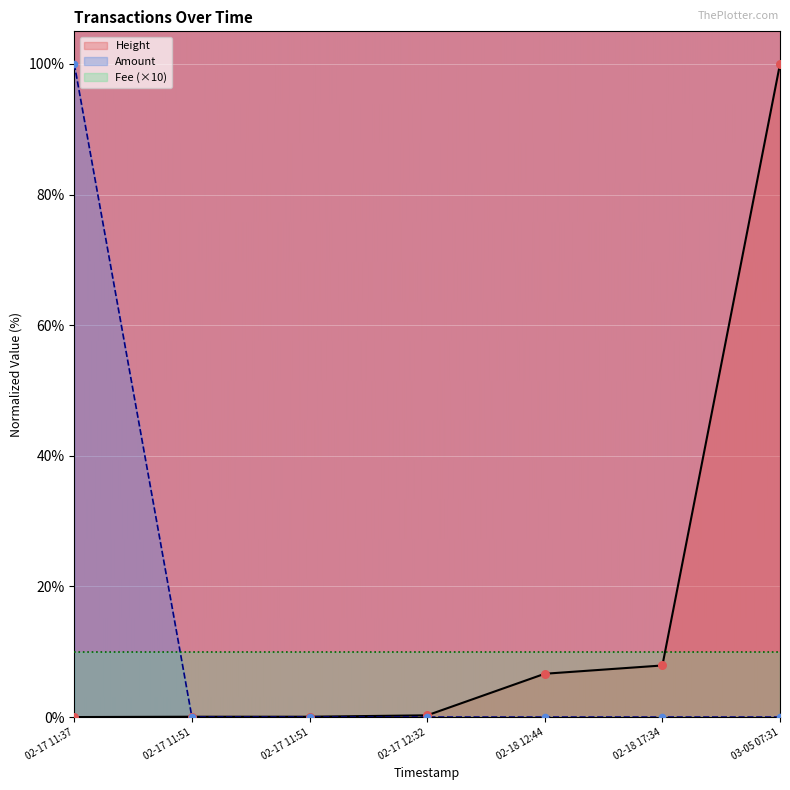

At which category is the sum across all series the highest?

02-17 11:37